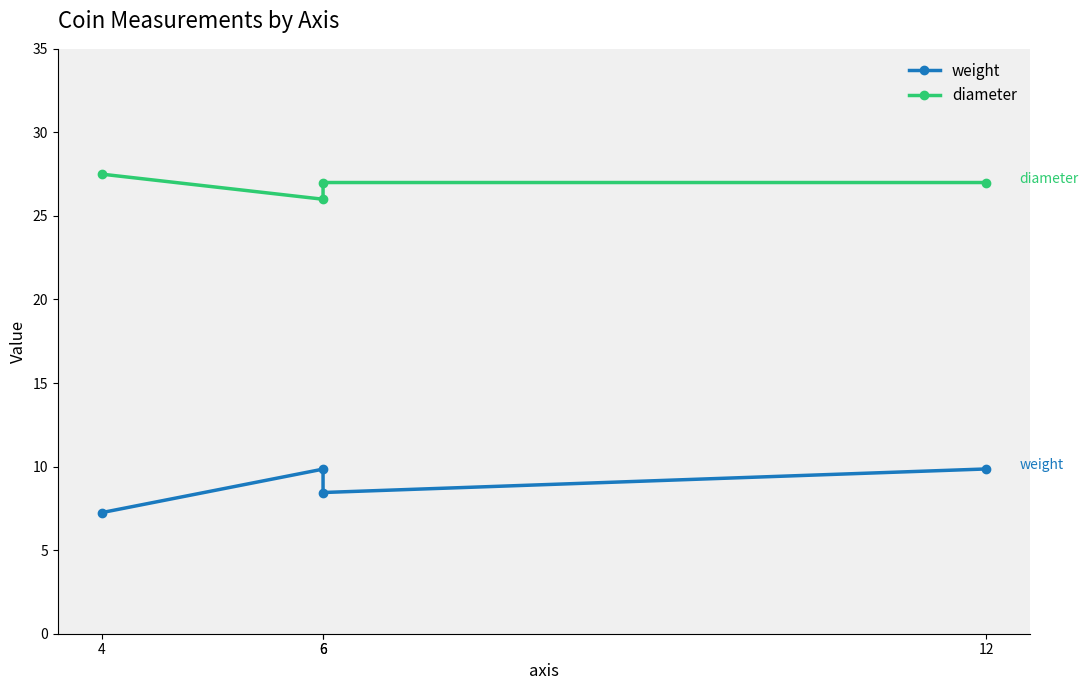

At how many categories does at least one series exceed 19?

4